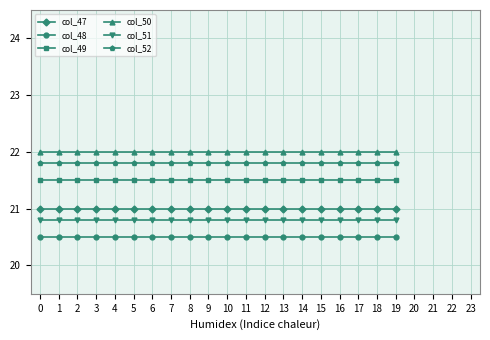

List the series in order of their peak value, highest first.

col_50, col_52, col_49, col_47, col_51, col_48